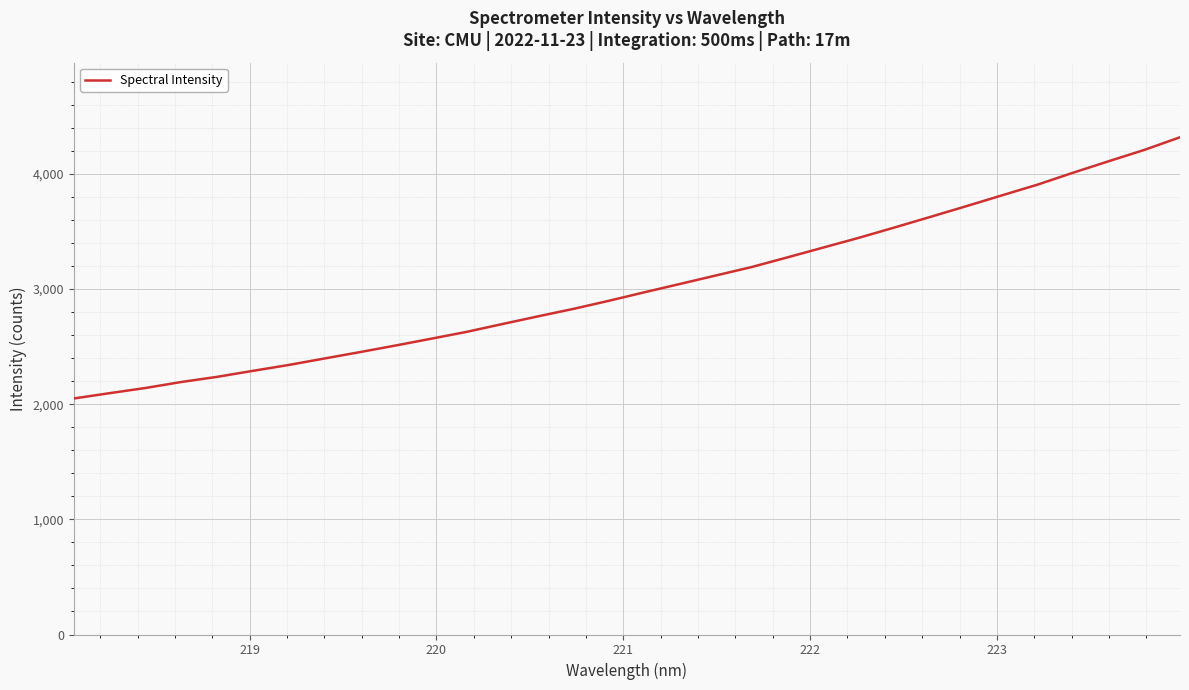

Does the chart have visible grid lines?

Yes